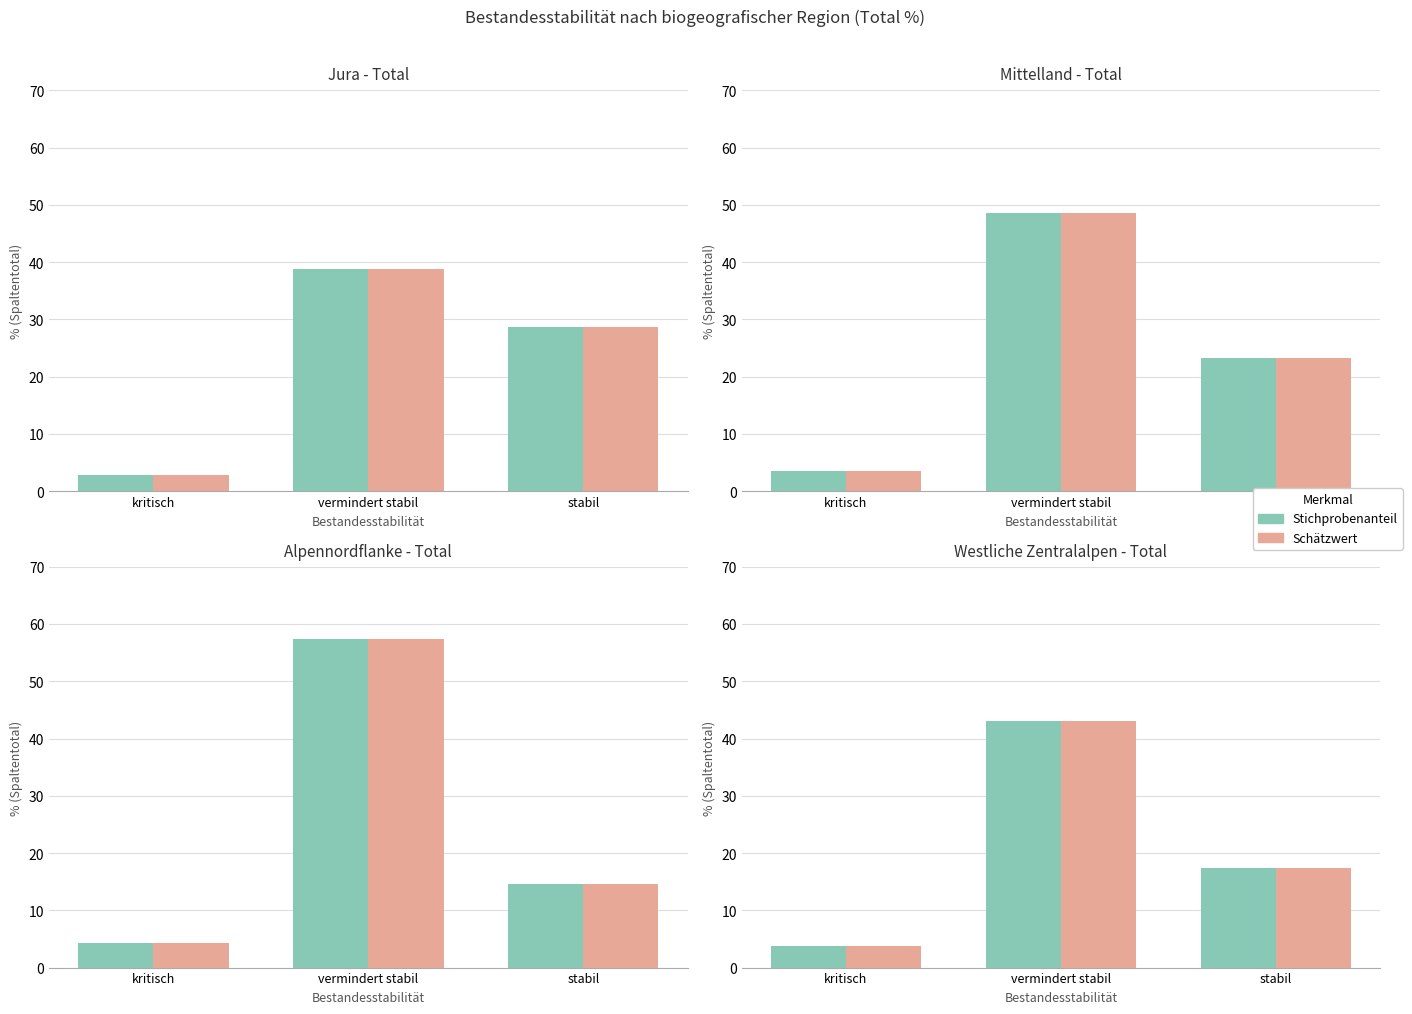

At which category is the sum across all series the highest?

vermindert stabil